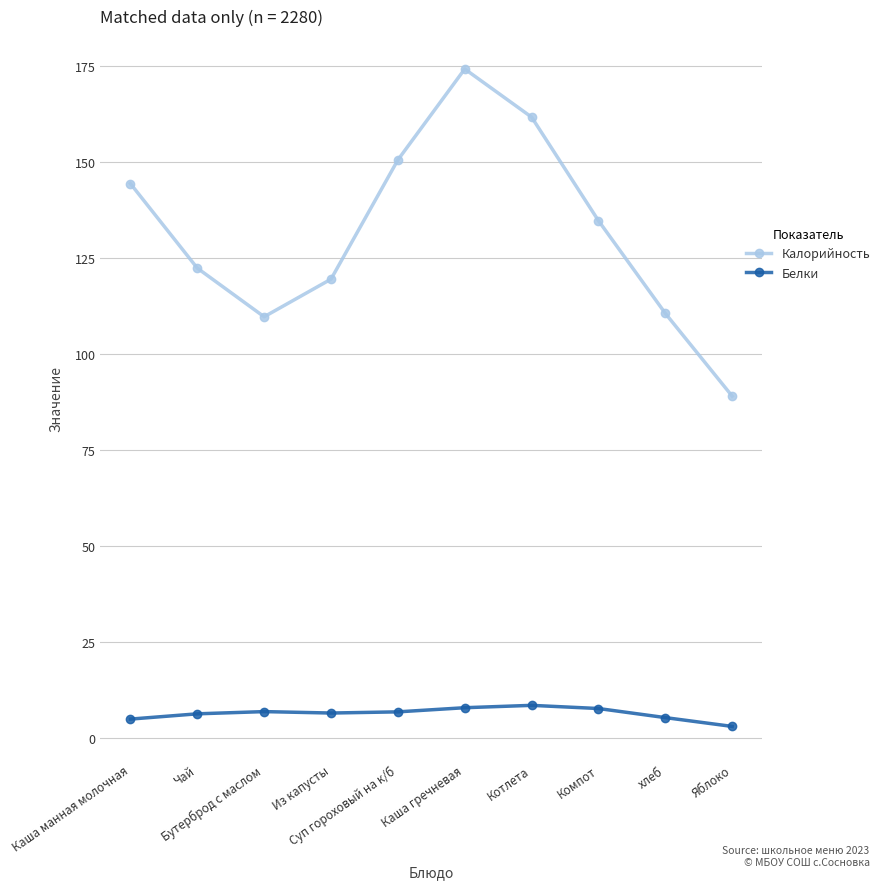

Which series has the widest spread of values?

Калорийность